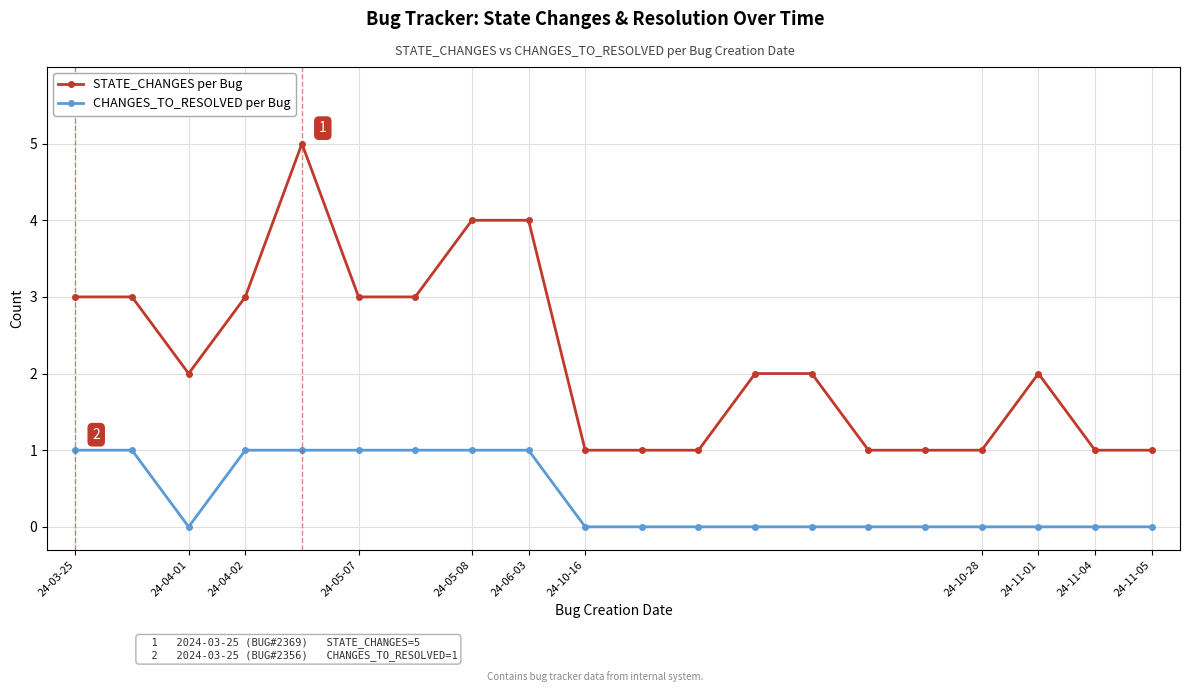

What is the difference between the maximum and minimum values in the CHANGES_TO_RESOLVED per Bug series?

1